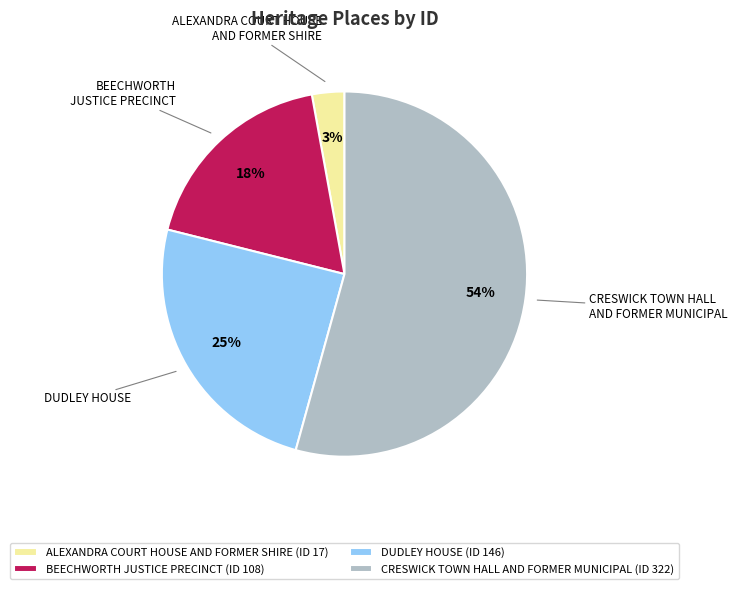

Which has a higher value, CRESWICK TOWN HALL AND FORMER MUNICIPAL (ID 322) or ALEXANDRA COURT HOUSE AND FORMER SHIRE (ID 17)?

CRESWICK TOWN HALL AND FORMER MUNICIPAL (ID 322)